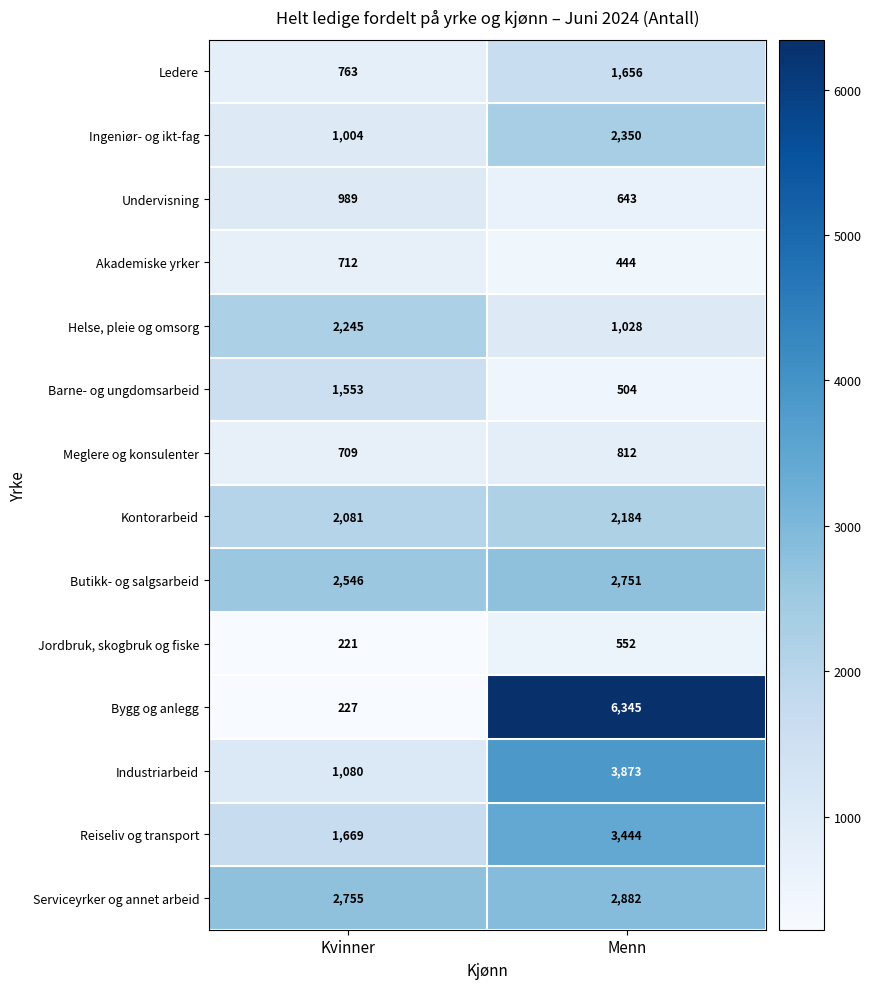

At which label is Butikk- og salgsarbeid closest to 2648?

Kvinner